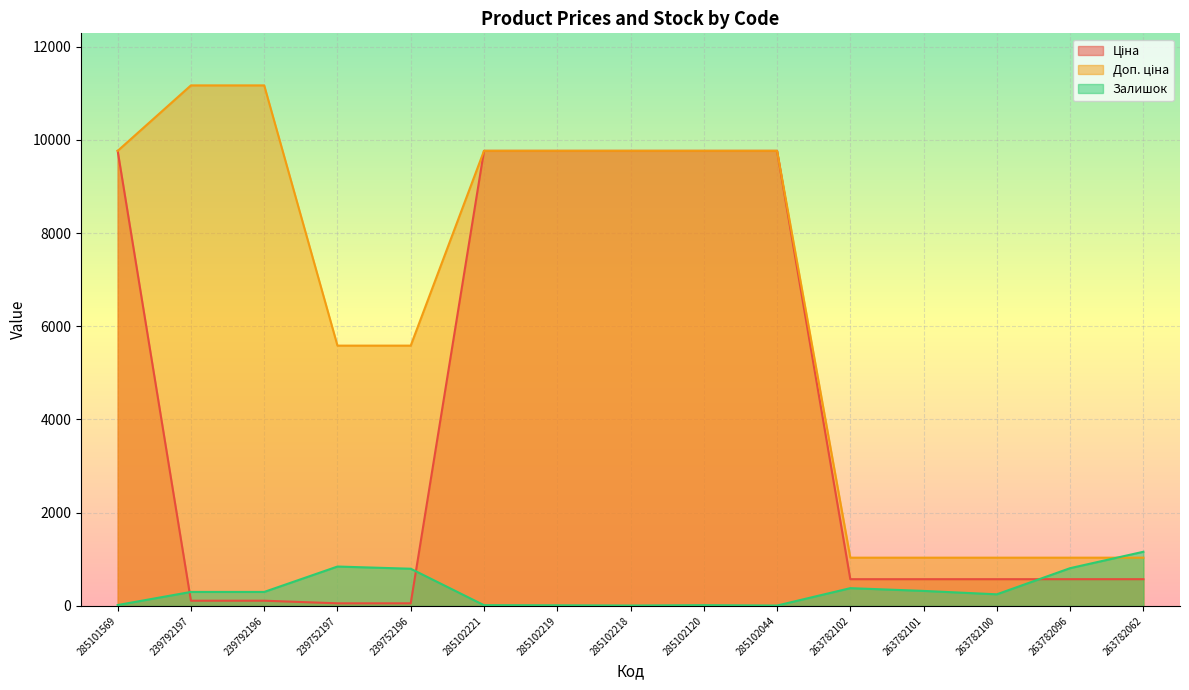

Which category has the lowest value in the Ціна series?

239752197